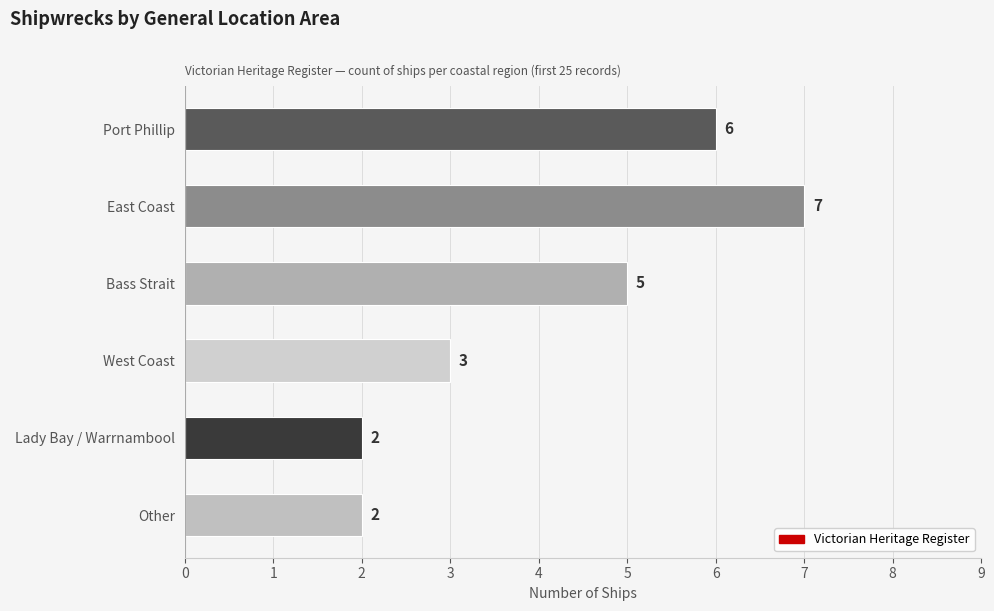

True or false: the data shows 2 at Lady Bay / Warrnambool.

True